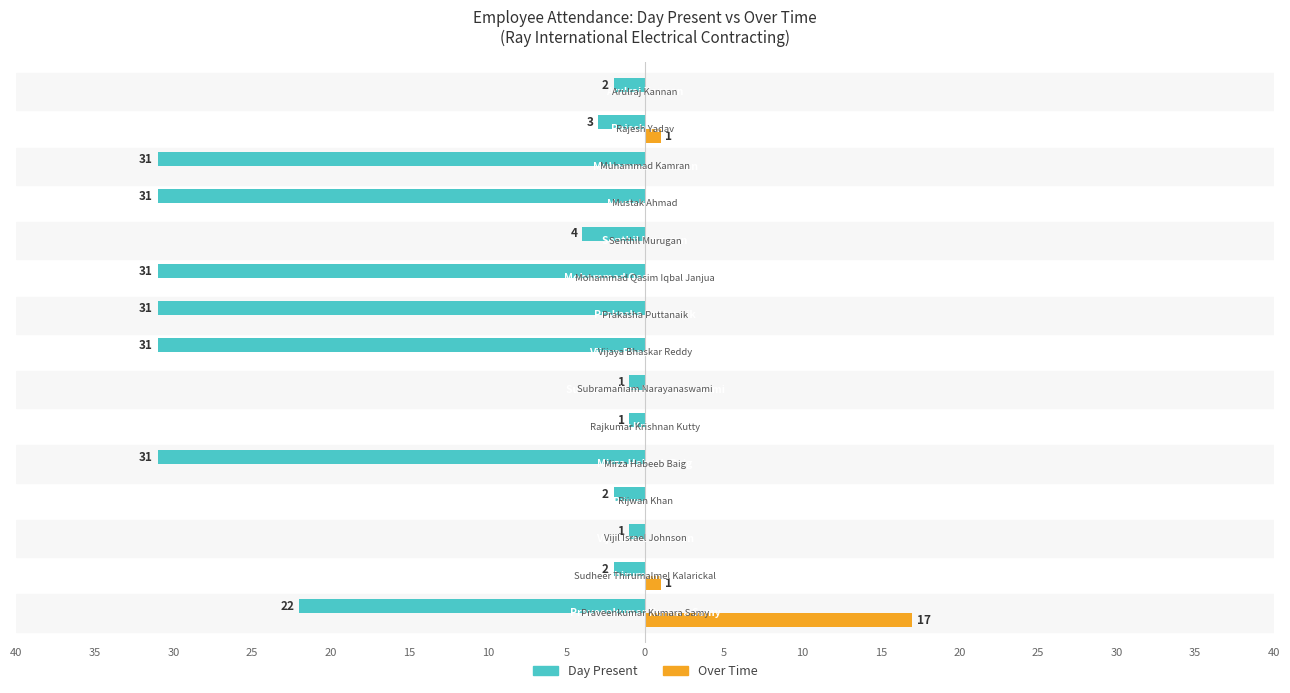

Which series has the largest range (max minus min)?

Day Present